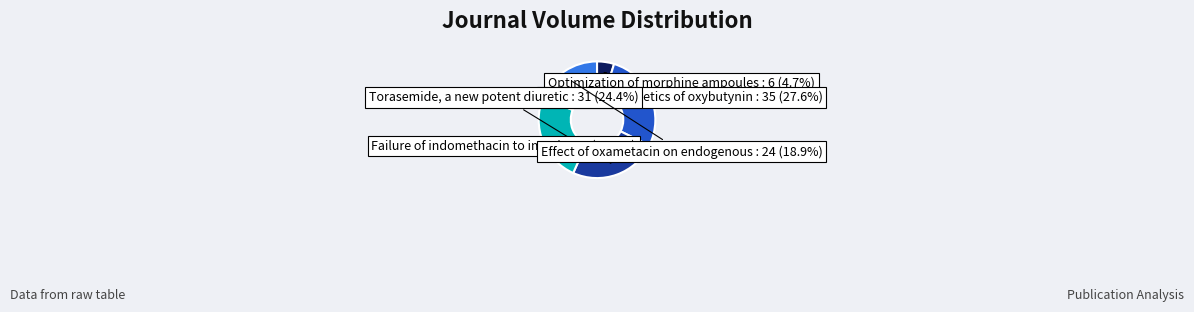

Is there a majority slice in this chart?

No